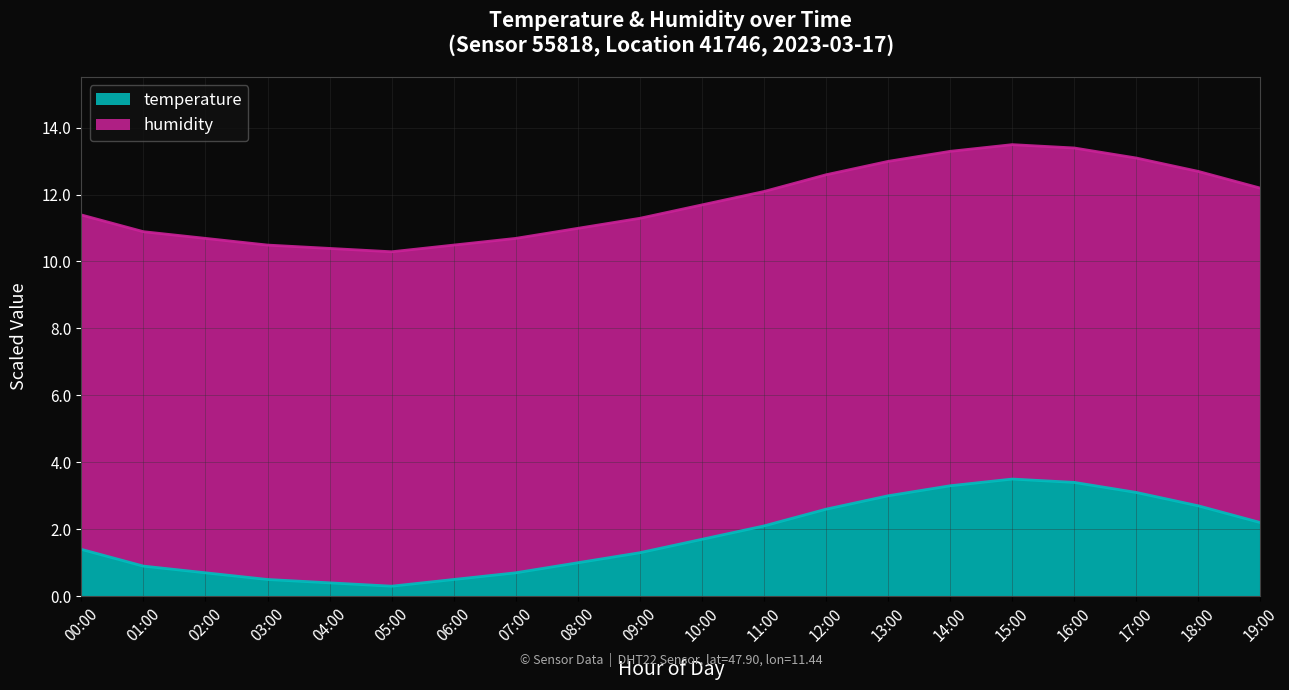

The chart shows a value of 0.1 at 03:00. True or false?

False